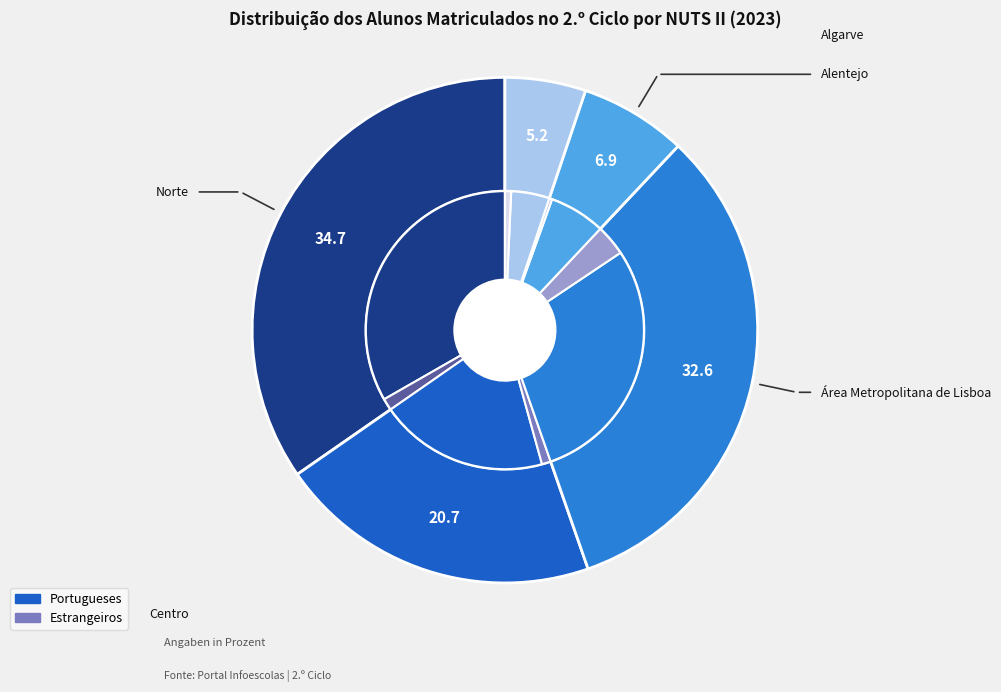

Is it true that Alentejo is 12% of the pie?

False